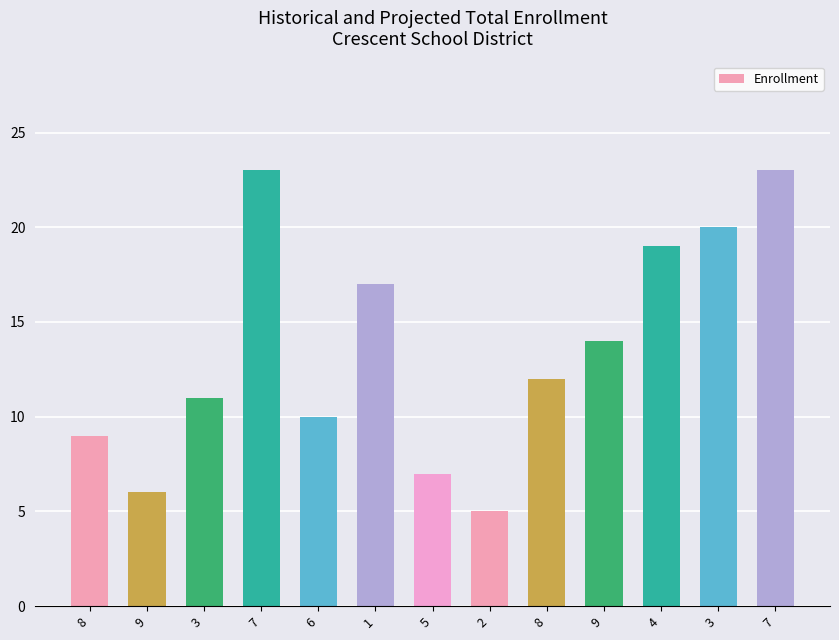

The chart shows a value of 17 at 1. True or false?

True